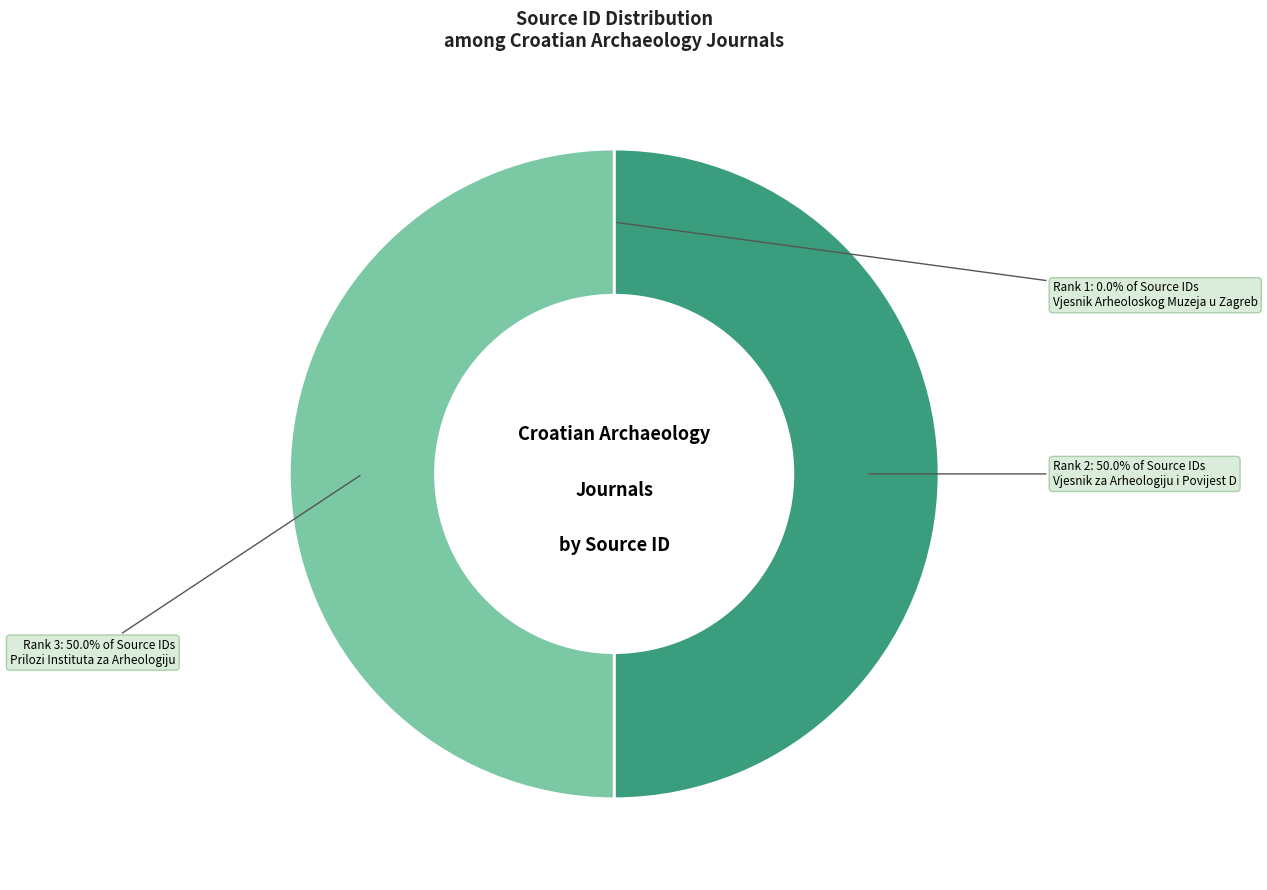

What is the smallest slice in the pie chart?

Vjesnik Arheoloskog Muzeja u Zagrebu